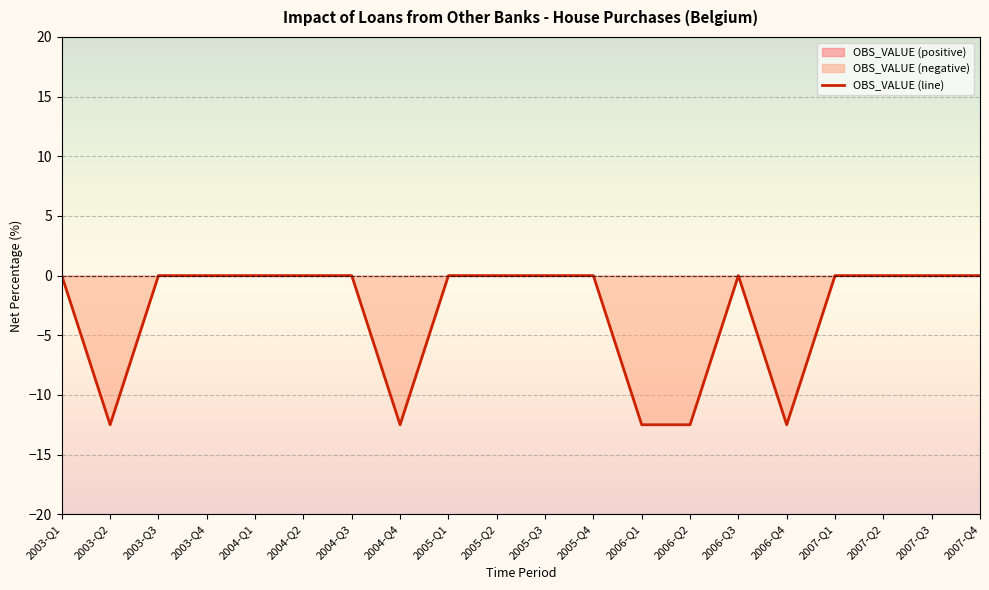

How many distinct data groups are displayed?

1